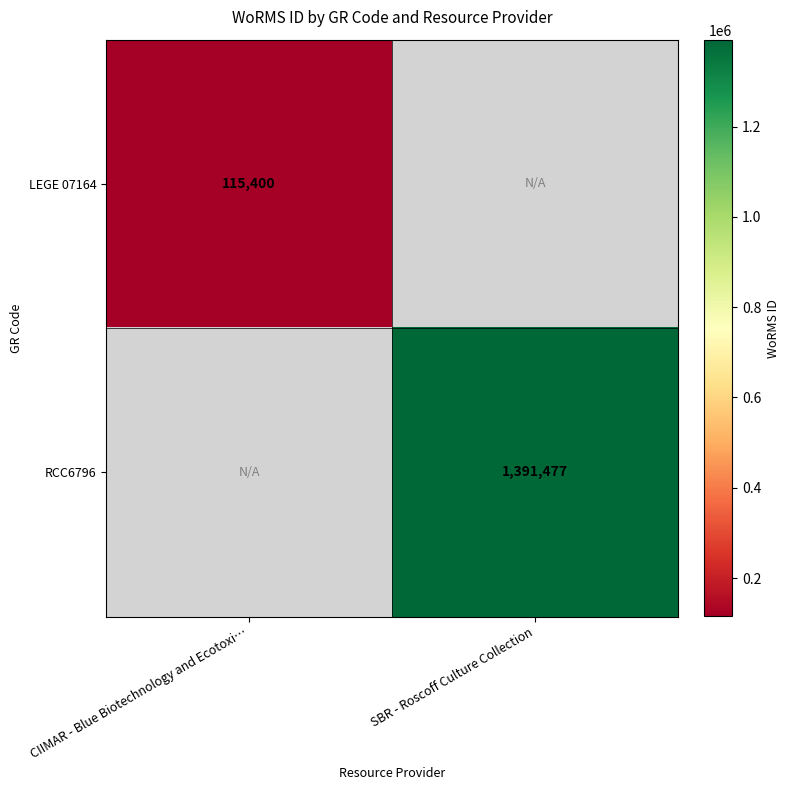

The value of LEGE 07164 at CIIMAR - Blue Biotechnology and Ecotoxi… is 188392. True or false?

False